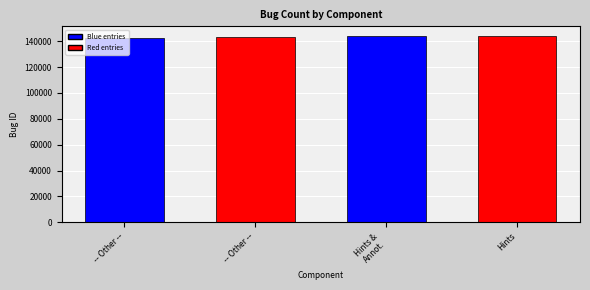

Is it true that the value at -- Other -- is 142946?

True